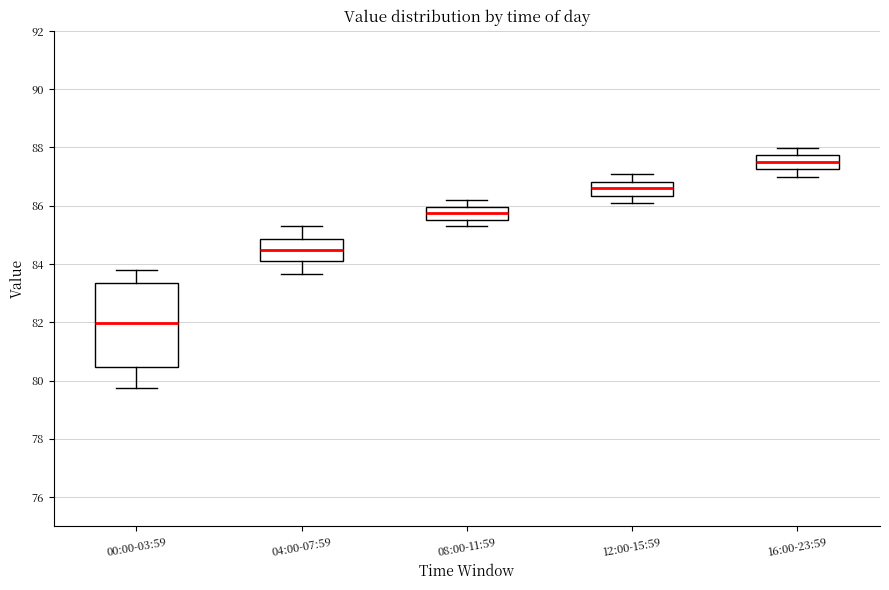

Which box is the tallest, from its lower edge to its upper edge?

00:00-03:59